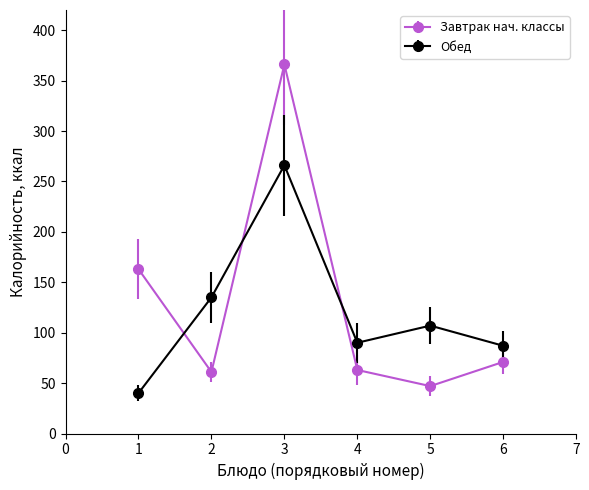

True or false: Обед has more than 0 interior local peaks.

True